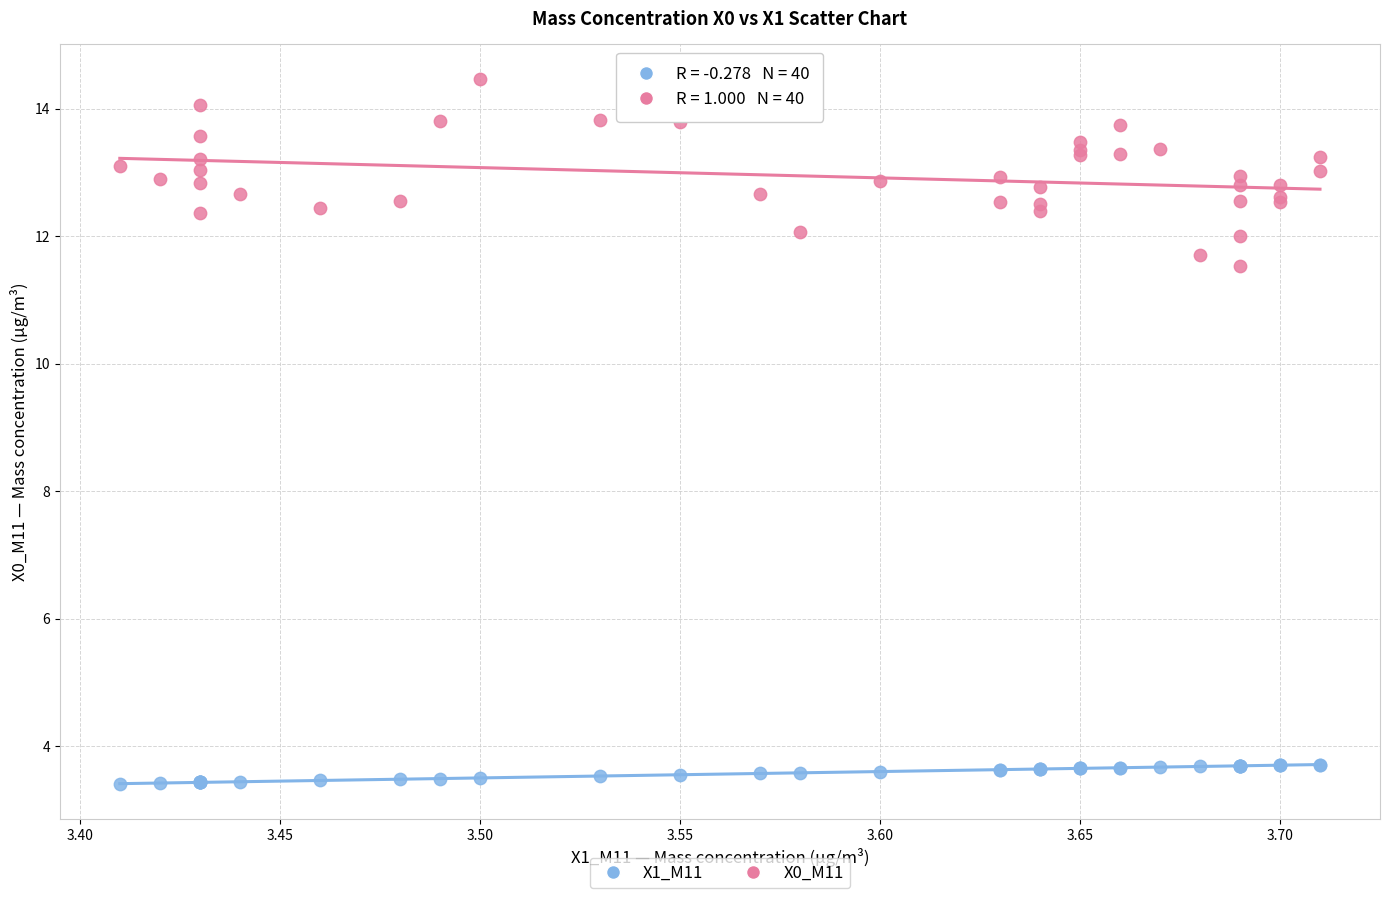

Across all series, what Y value is closest to 8?

11.5